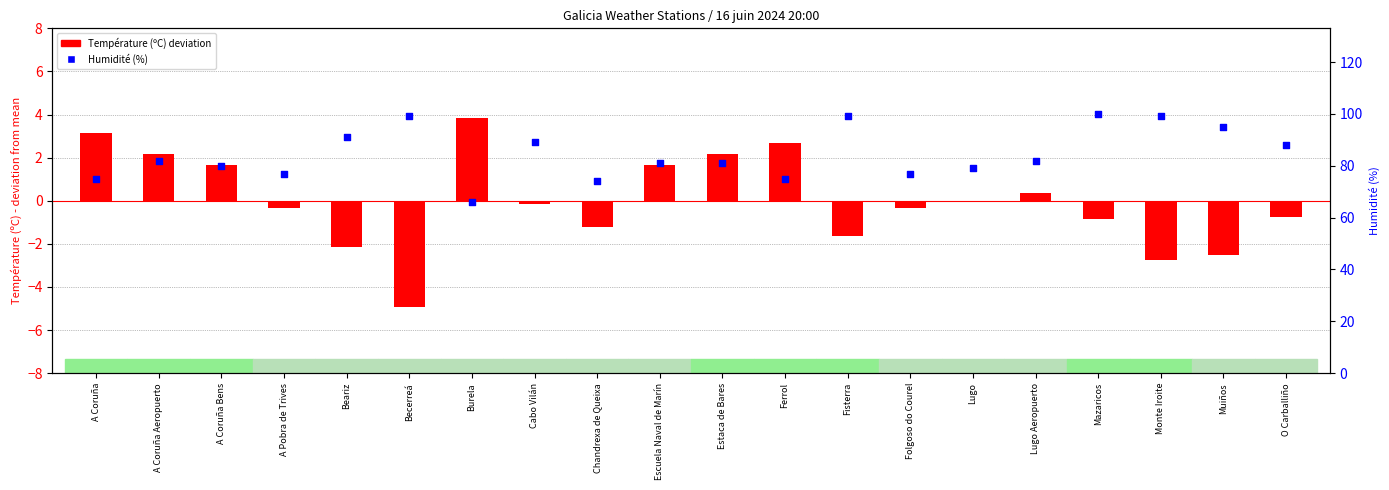

Is the value of Température (ºC) - centered at Burela greater than the value of Humidité (%) at Lugo Aeropuerto?

No